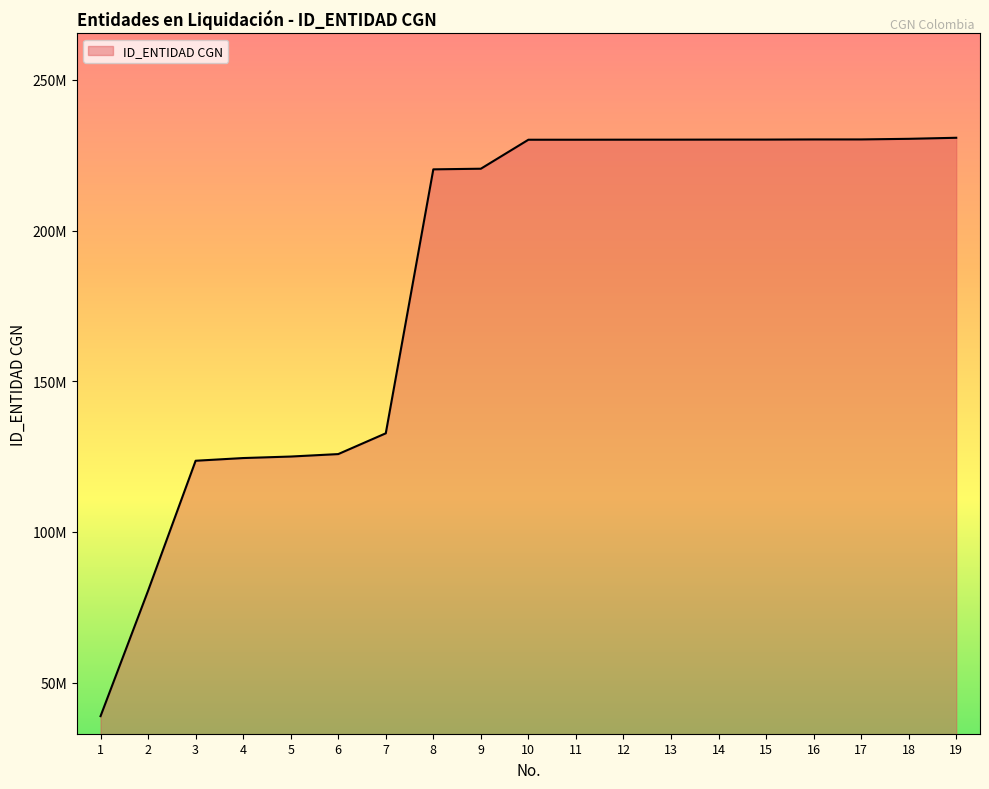

Between 10 and 3, which is larger?

10